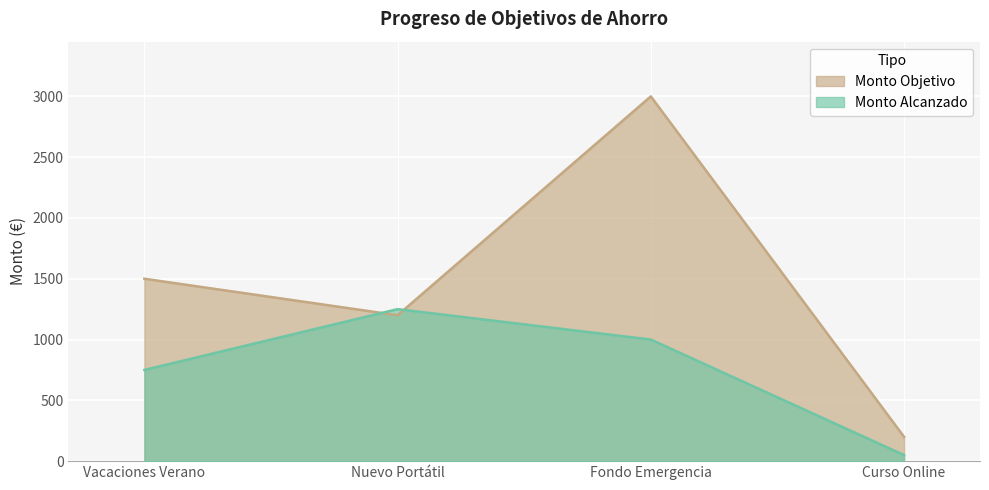

True or false: Monto Objetivo has more than 1 points higher than both neighbors.

False